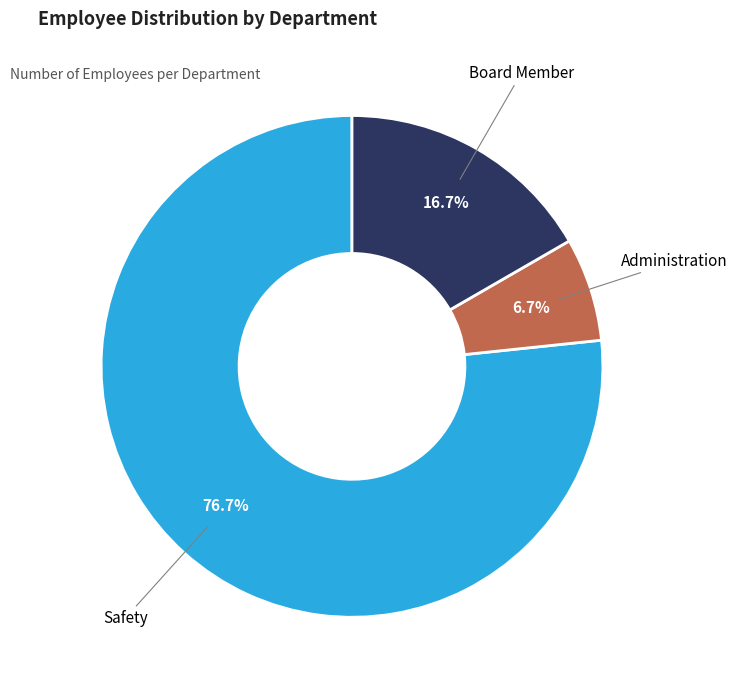

Is the sum of Safety and Board Member greater than half?

Yes